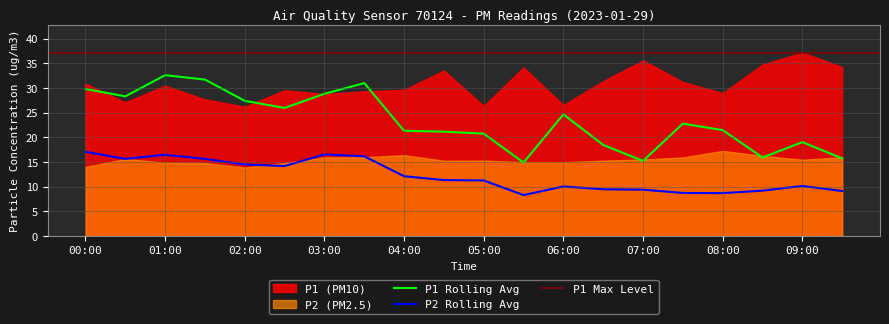

What is the average value of the P2_smooth series?

12.2